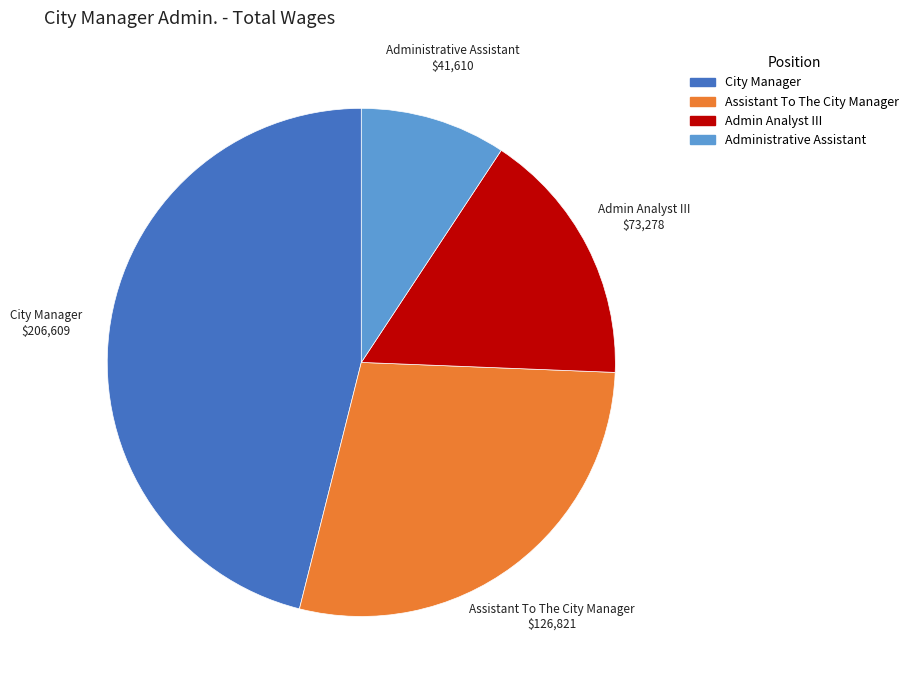

Is the sum of City Manager and Assistant To The City Manager greater than half?

Yes